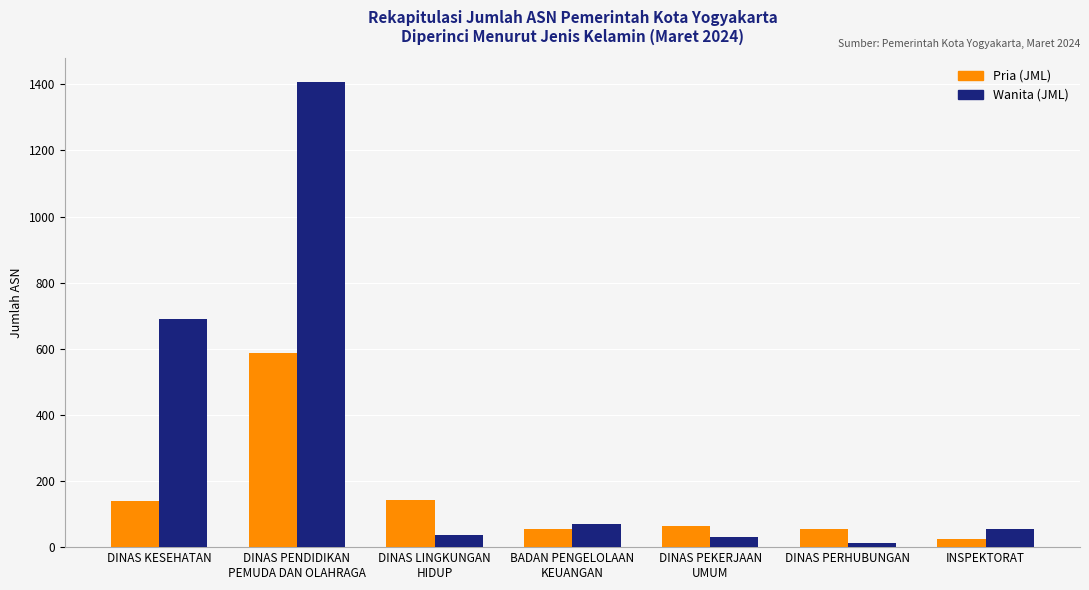

What is the minimum value for Wanita (JML)?

12